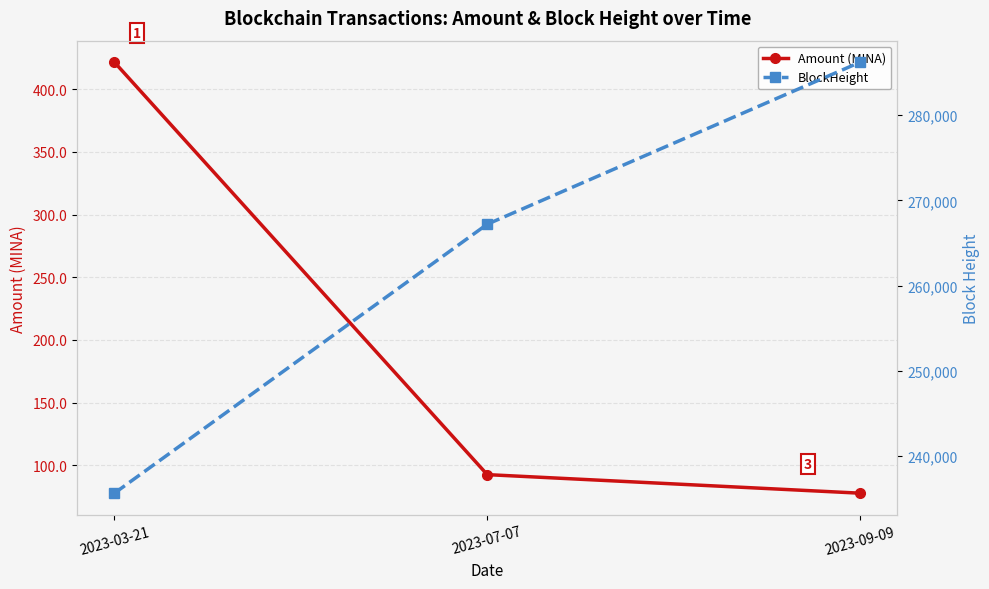

The value of Amount (MINA) at 2023-09-09 is 77.7. True or false?

True